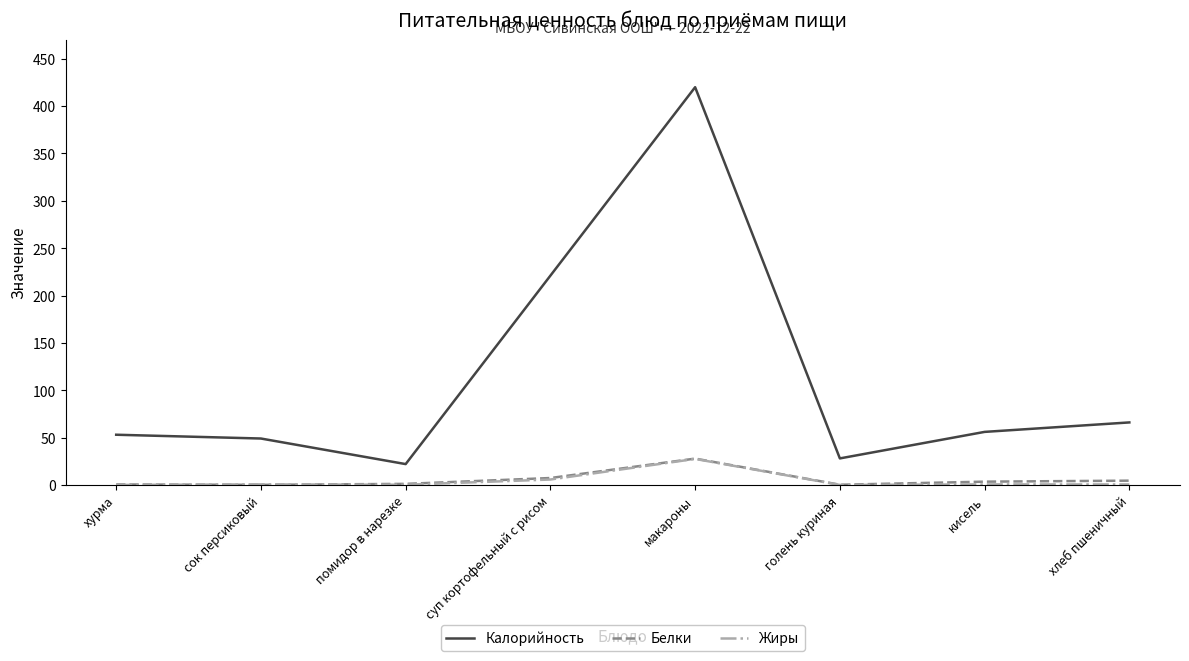

Which series has the largest range (max minus min)?

Калорийность